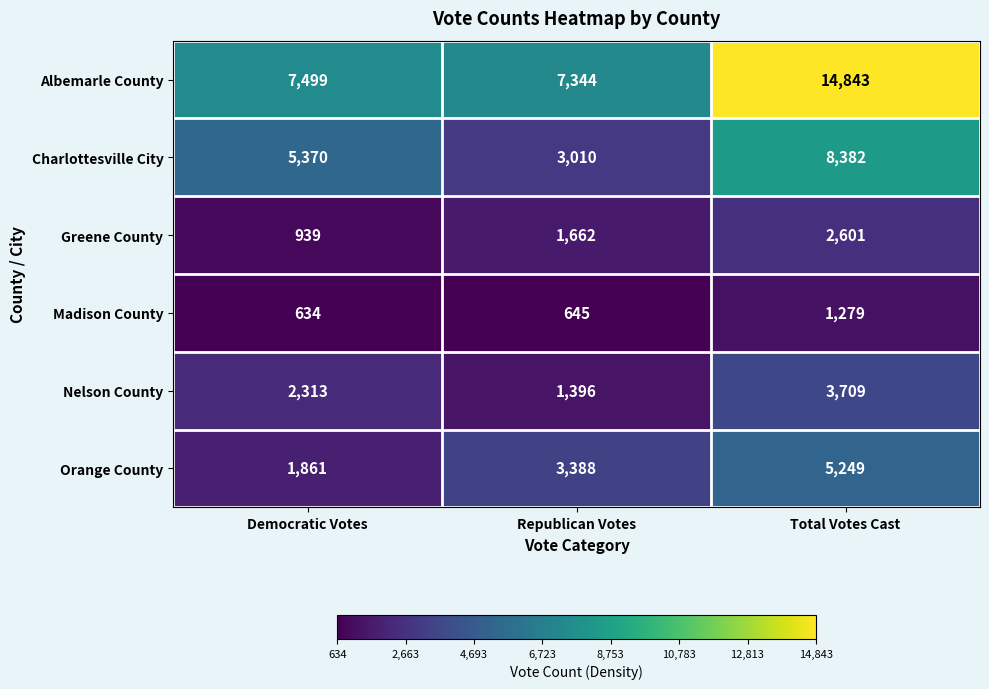

How many categories are shown in the chart?

3